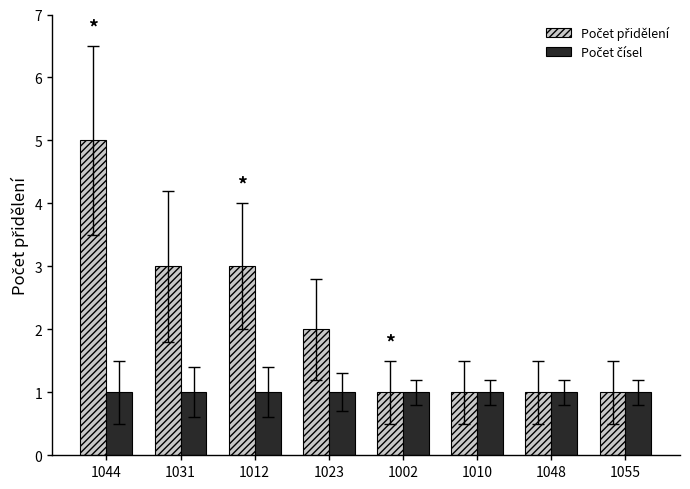

Count the number of data series in this chart.

2